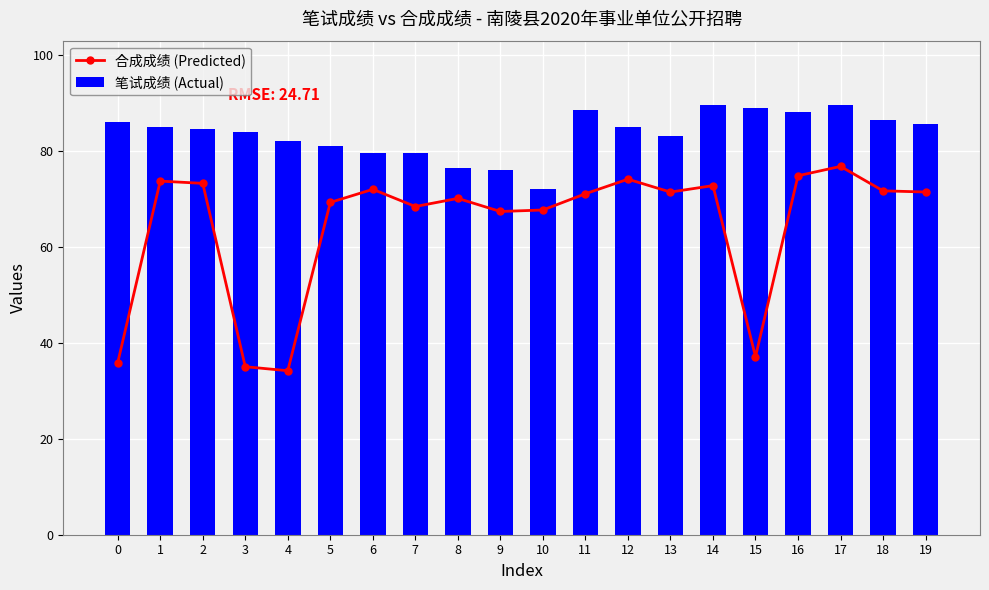

How many groups of bars are there?

20